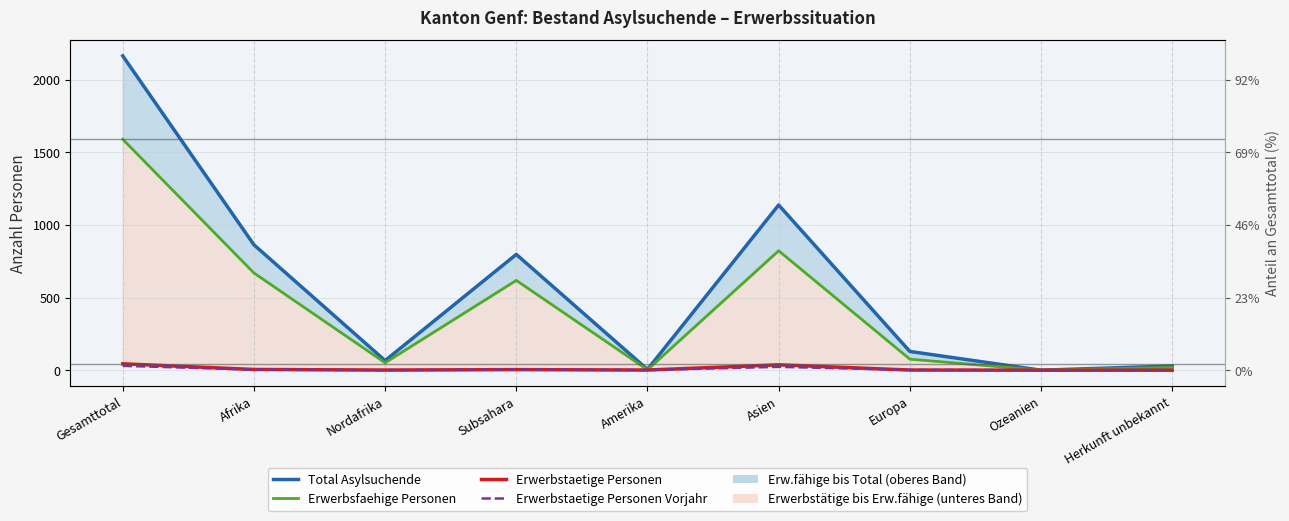

What is the label of the 8th point from the right?

Afrika